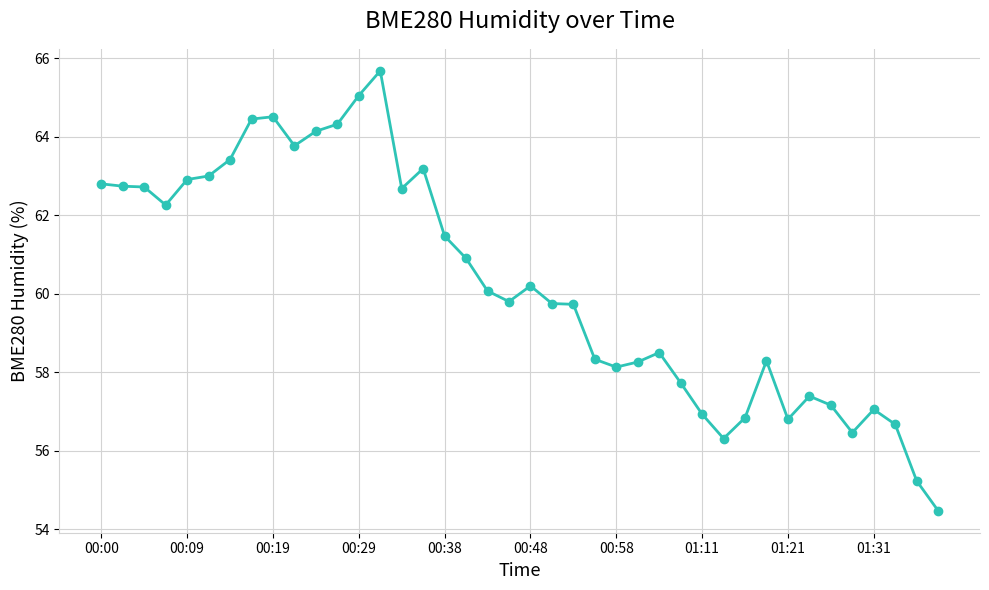

What is the value of the 40th point from the left?

54.5